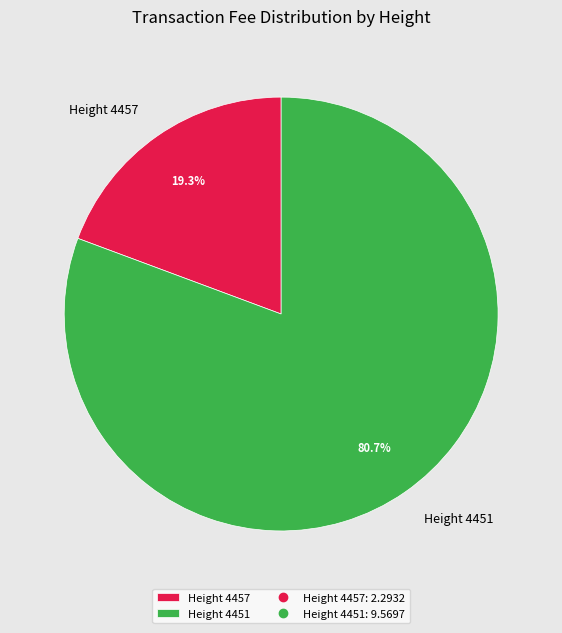

Which has a higher value, Height 4457 or Height 4451?

Height 4451